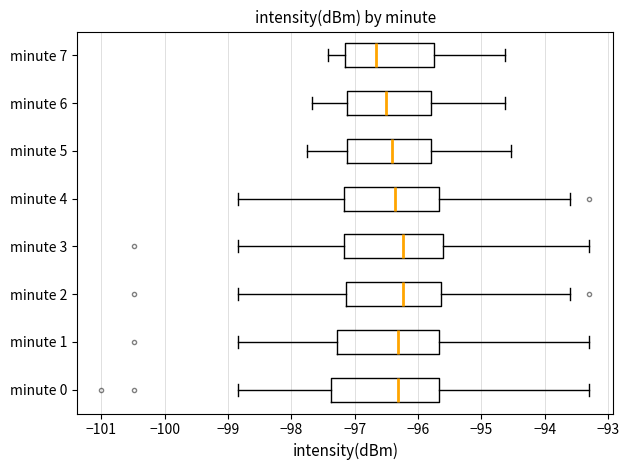

Reading bottom to top, read every box against the x-axis: the position of its median line, the range the box covers, and the ends of its whiskers. The values are not printed on the chart, so give them approximately, as read against the axis.

minute 0: median -96.3, box -97.4 to -95.7, whiskers -98.8 to -93.3
minute 1: median -96.3, box -97.3 to -95.7, whiskers -98.8 to -93.3
minute 2: median -96.2, box -97.1 to -95.6, whiskers -98.8 to -93.6
minute 3: median -96.2, box -97.2 to -95.6, whiskers -98.8 to -93.3
minute 4: median -96.4, box -97.2 to -95.7, whiskers -98.8 to -93.6
minute 5: median -96.4, box -97.1 to -95.8, whiskers -97.8 to -94.5
minute 6: median -96.5, box -97.1 to -95.8, whiskers -97.7 to -94.6
minute 7: median -96.7, box -97.2 to -95.7, whiskers -97.4 to -94.6